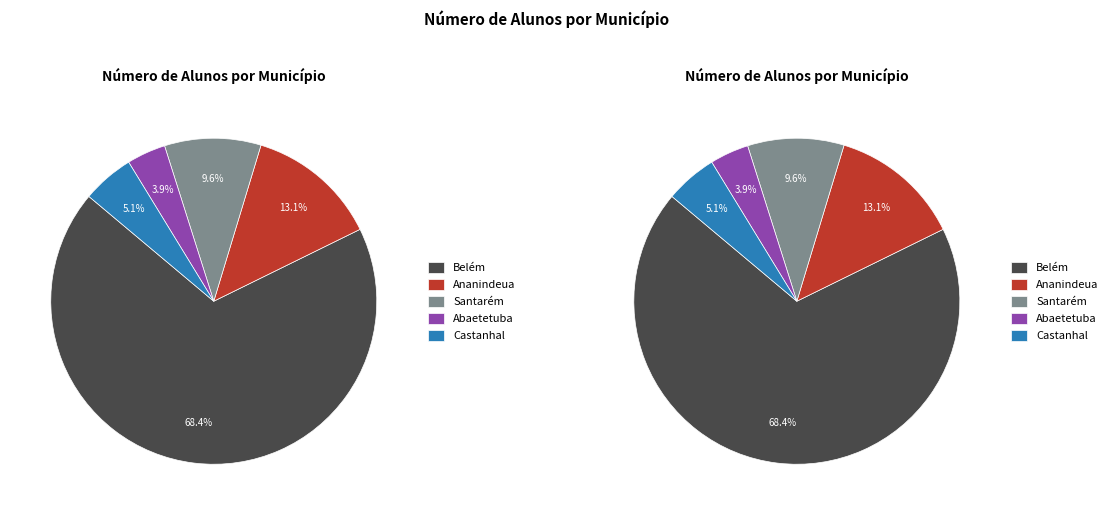

Does Santarém account for over 50% of the chart?

No